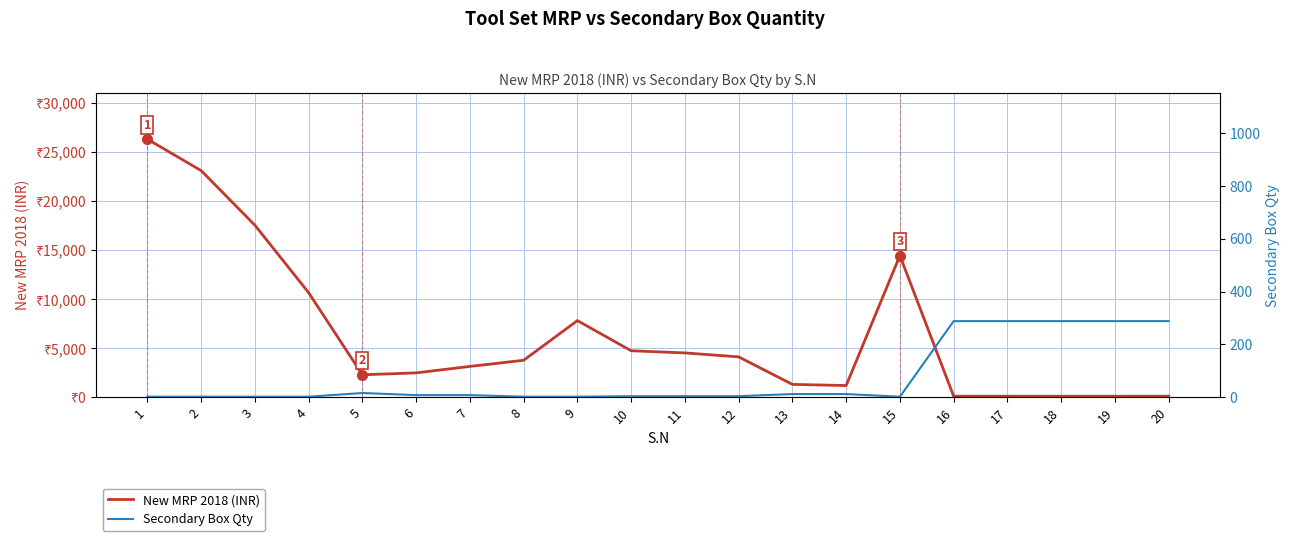

At which category does New MRP 2018 (INR) reach its first local peak?

9